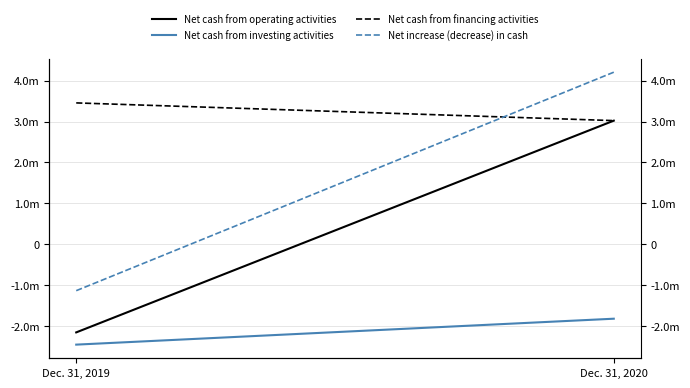

At which label is Net cash from financing activities closest to 3239111?

Dec. 31, 2019